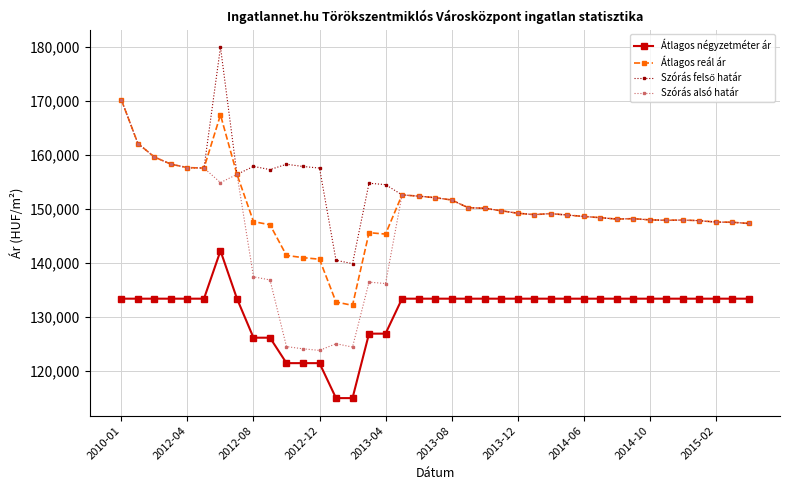

True or false: Átlagos reál ár has more than 2 interior local peaks.

True